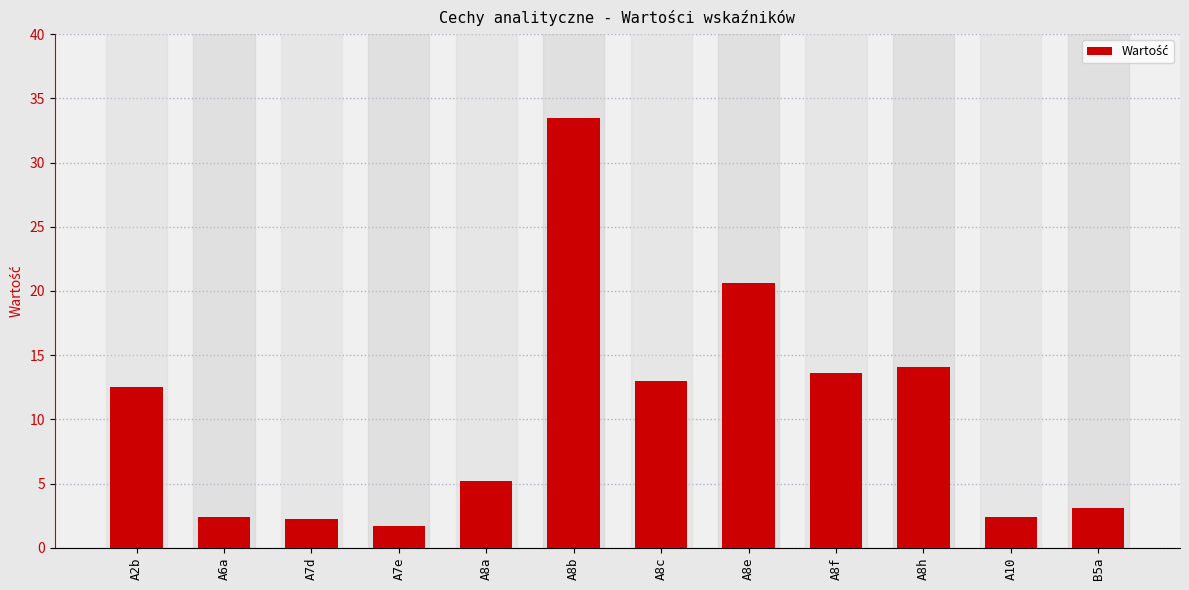

What is the difference between the values at A2b and A8a?

7.3